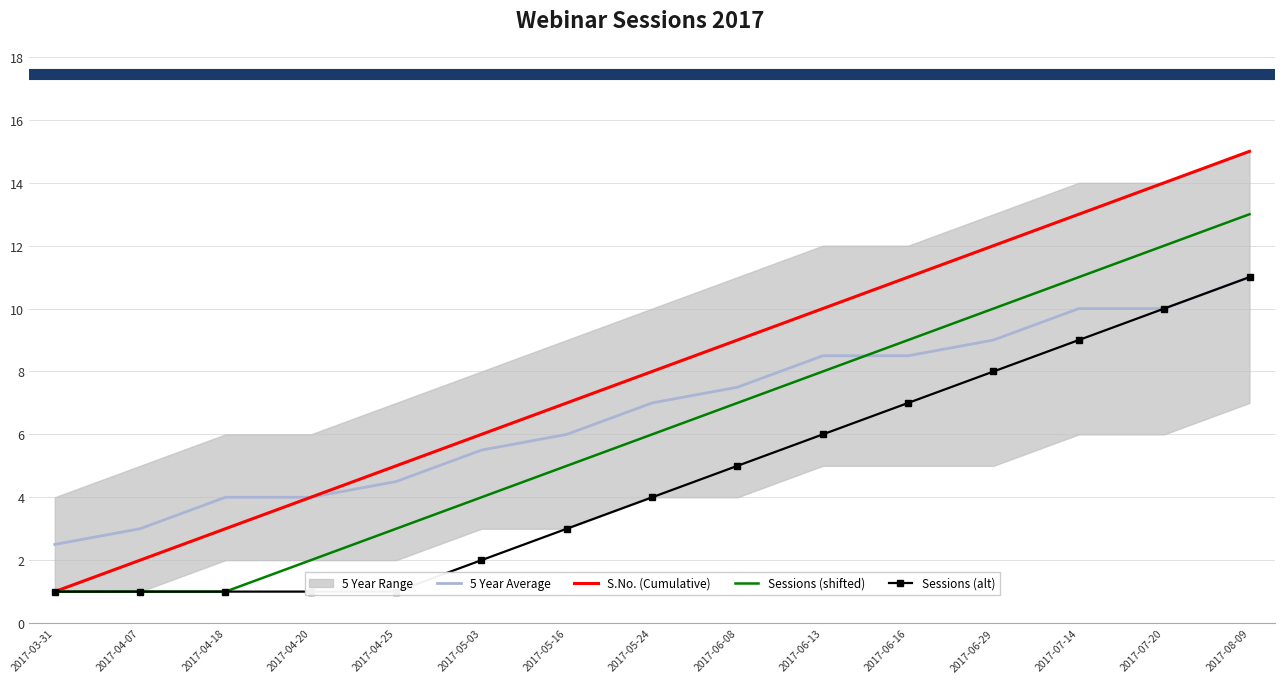

What is the value of the 5 Year Average point at the 11th from the left?

8.5